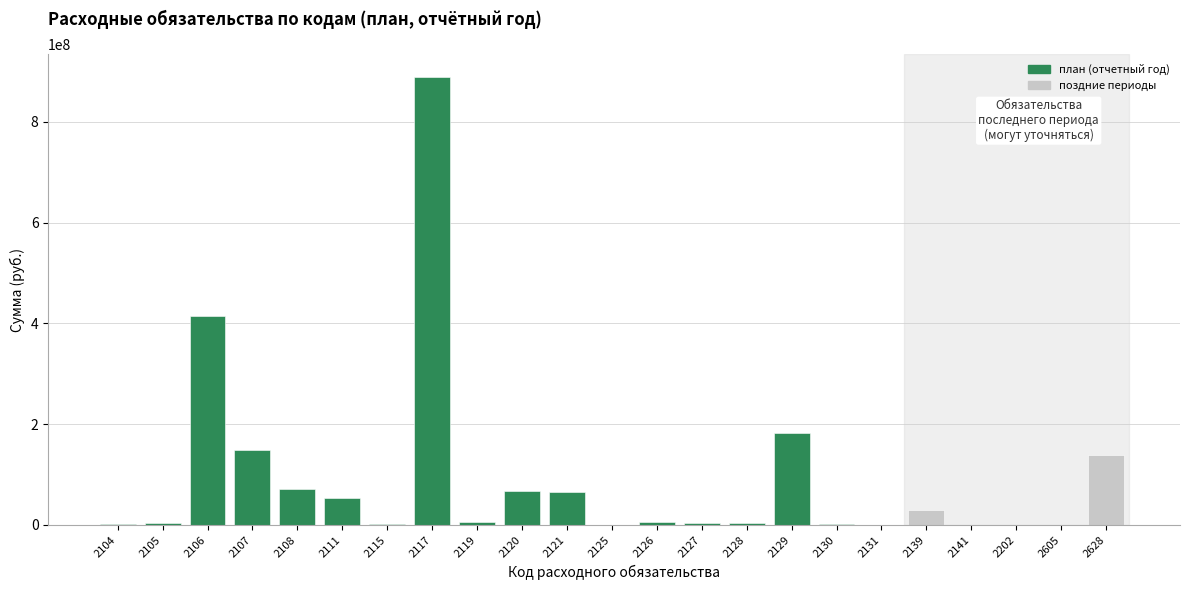

What is the sum of all values?

2087655383.3